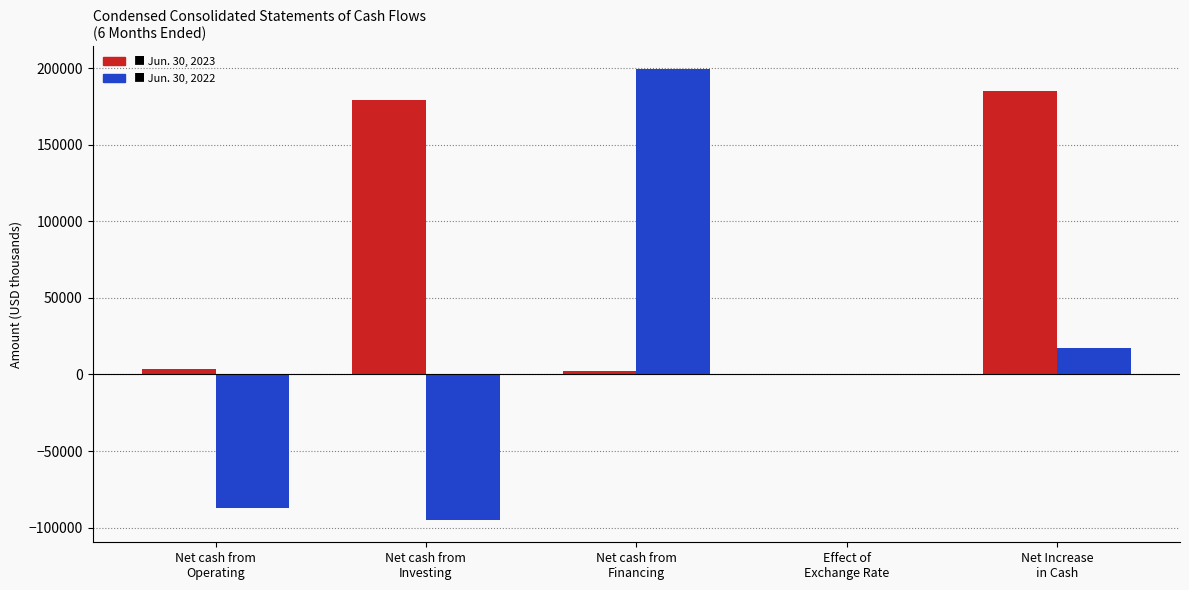

What is the maximum value shown in the chart?

199627